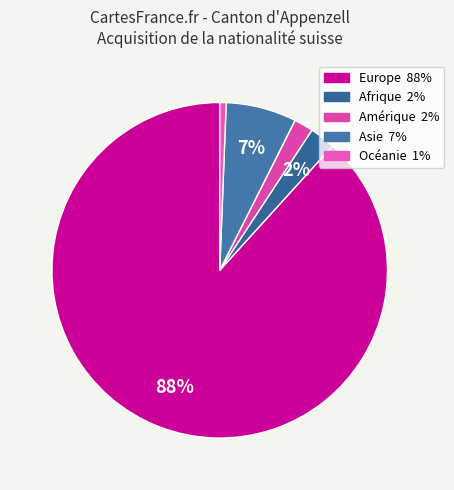

How many slices are in this pie chart?

5